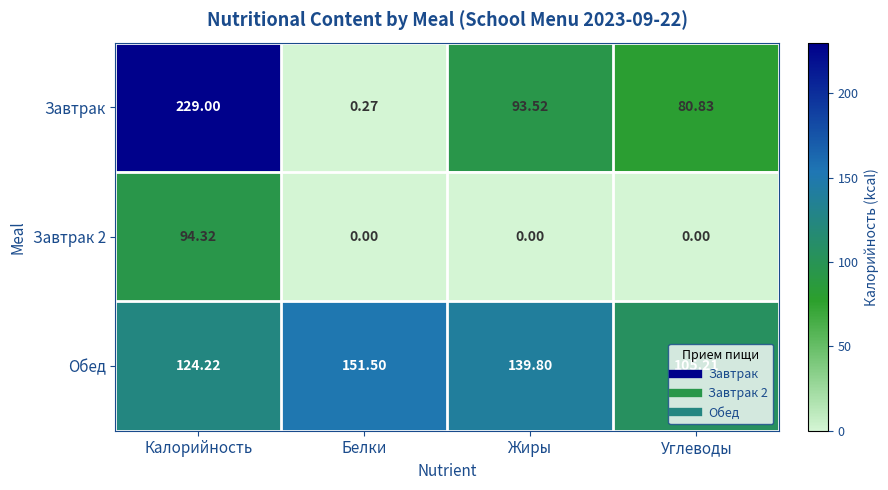

Which series has the widest spread of values?

Завтрак